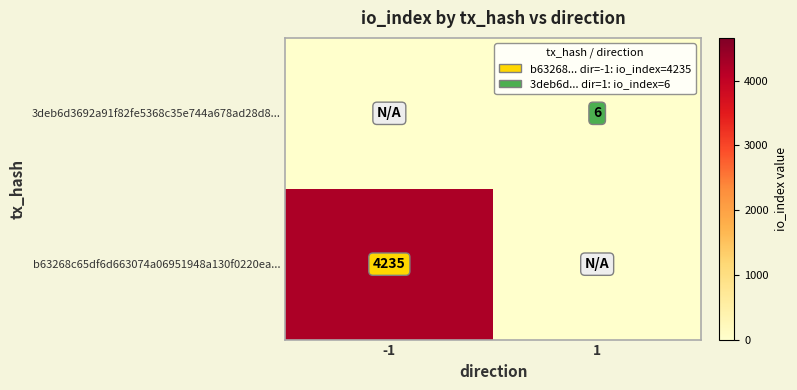

True or false: b63268c65df6d663074a06951948a130f0220ea... has a value of 7349 at -1.

False